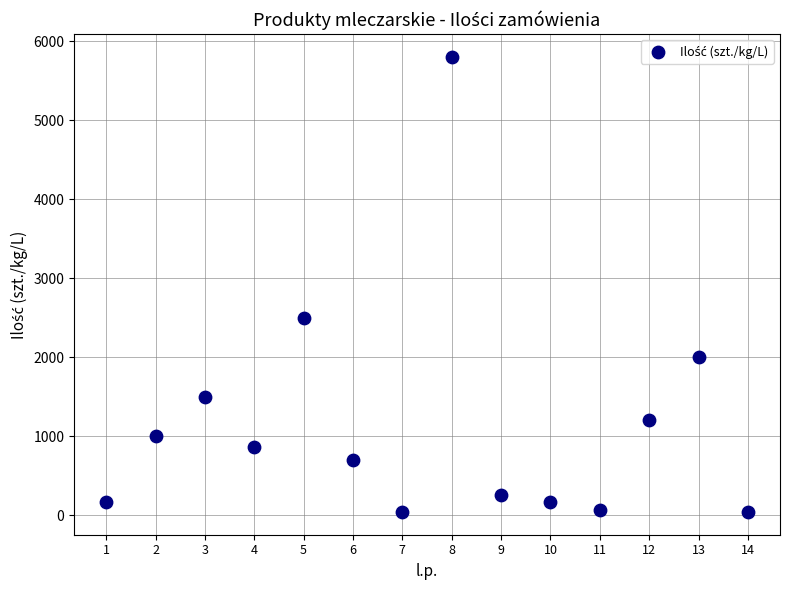

What Y value in the scatter plot is closest to 2920?

2500